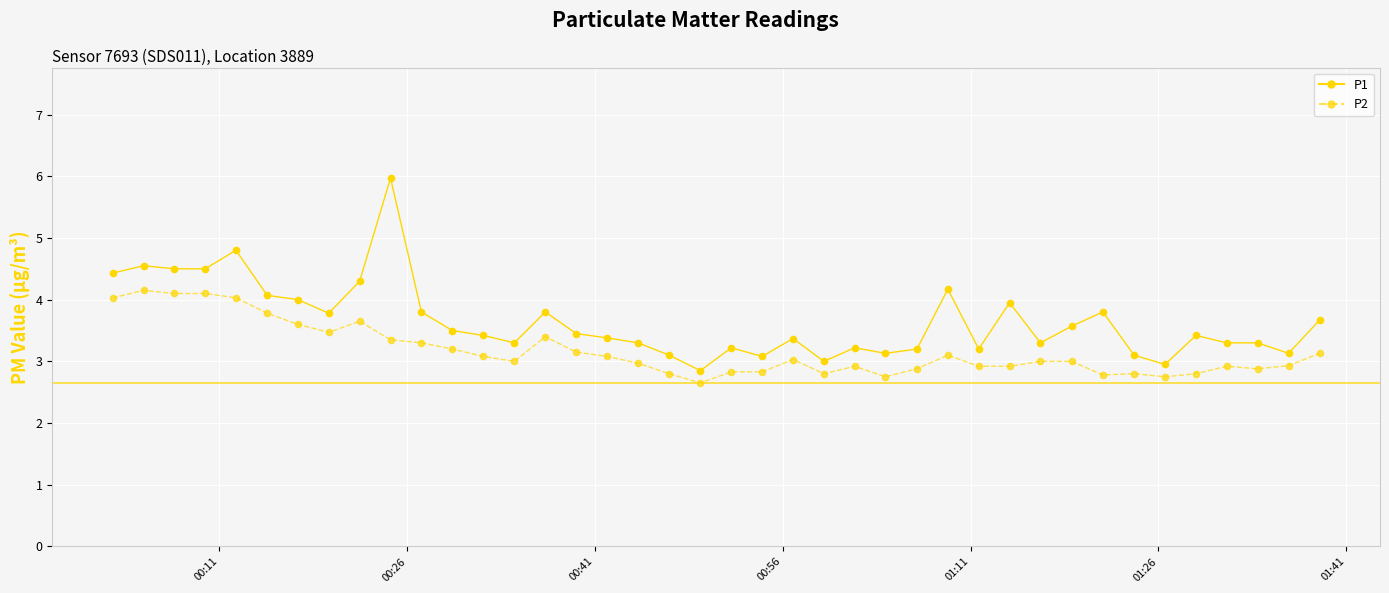

What is the highest value of the P2 series?

4.2